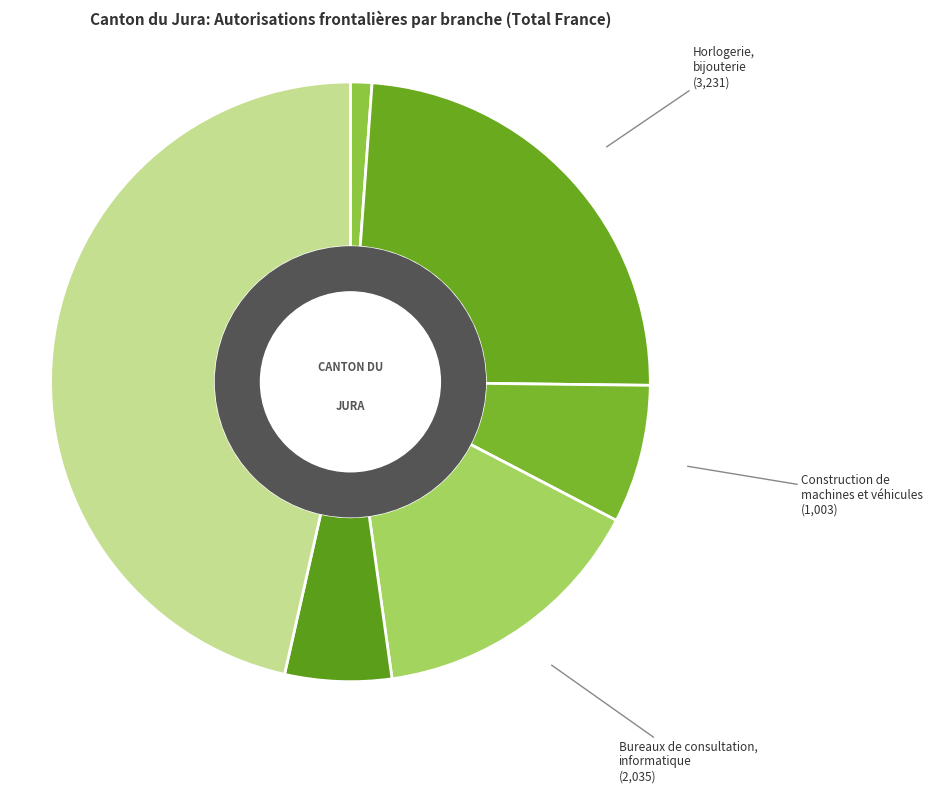

How many slices are in this pie chart?

6